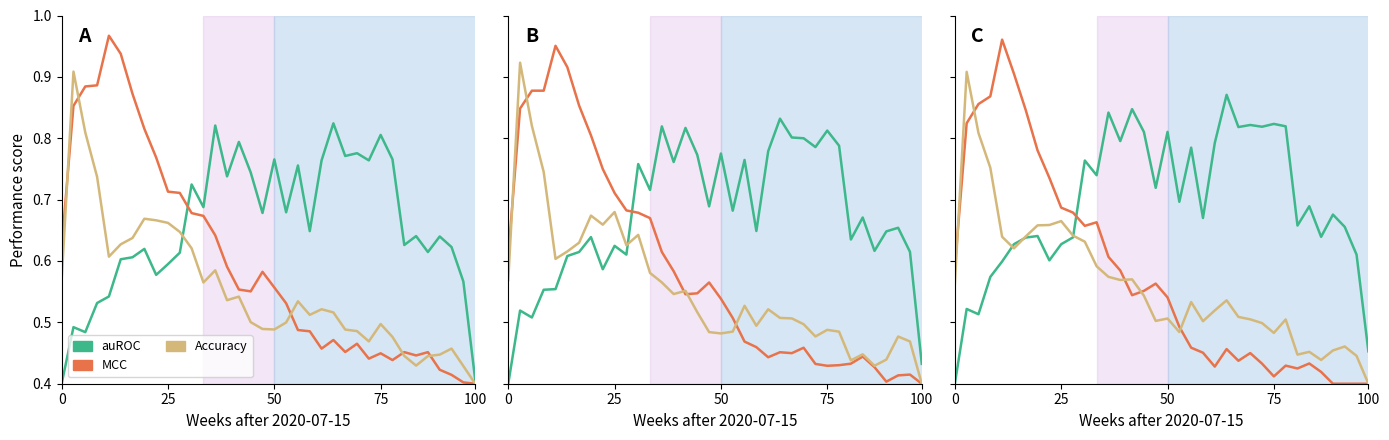

Between 11 and 13, which series saw the biggest shift?

auROC